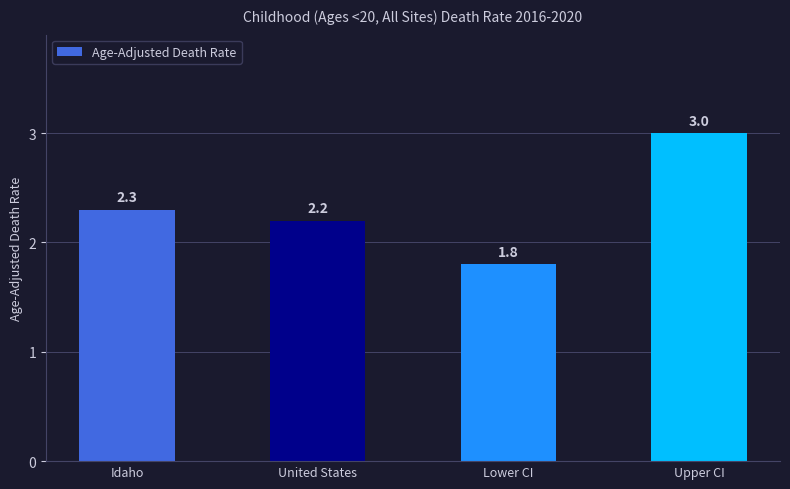

List the labels in order of value, smallest first.

Lower CI, United States, Idaho, Upper CI